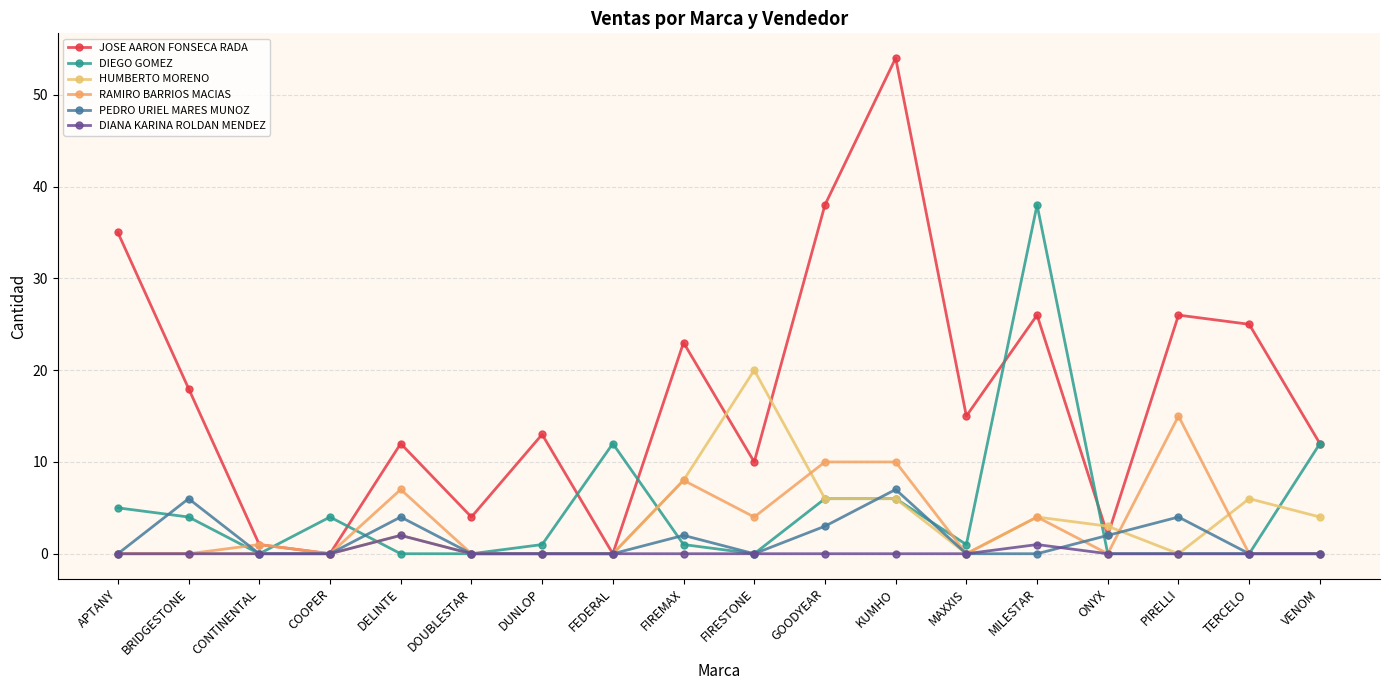

What position from the left is KUMHO?

12